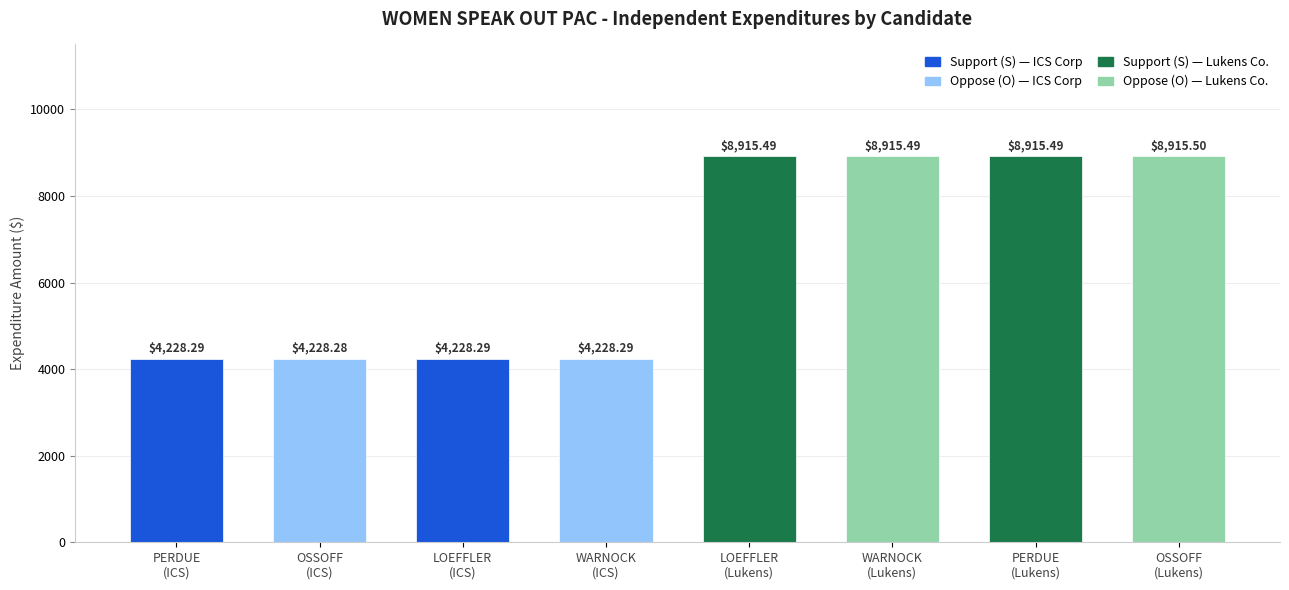

What is the maximum value shown in the chart?

8915.5